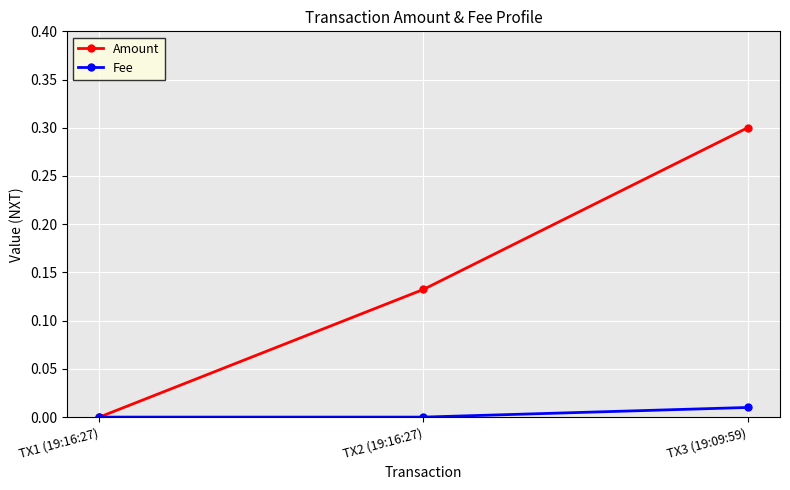

What is the label of the 1st point from the left?

TX1 (19:16:27)